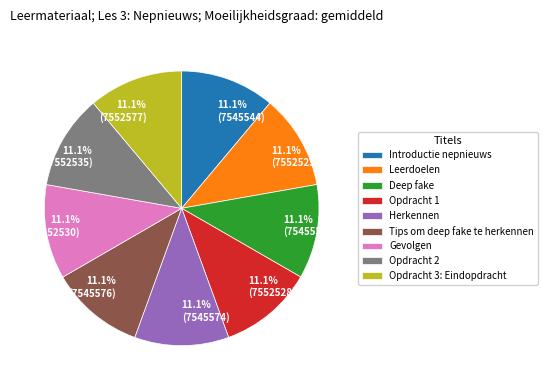

Is Deep fake the majority of the pie?

No